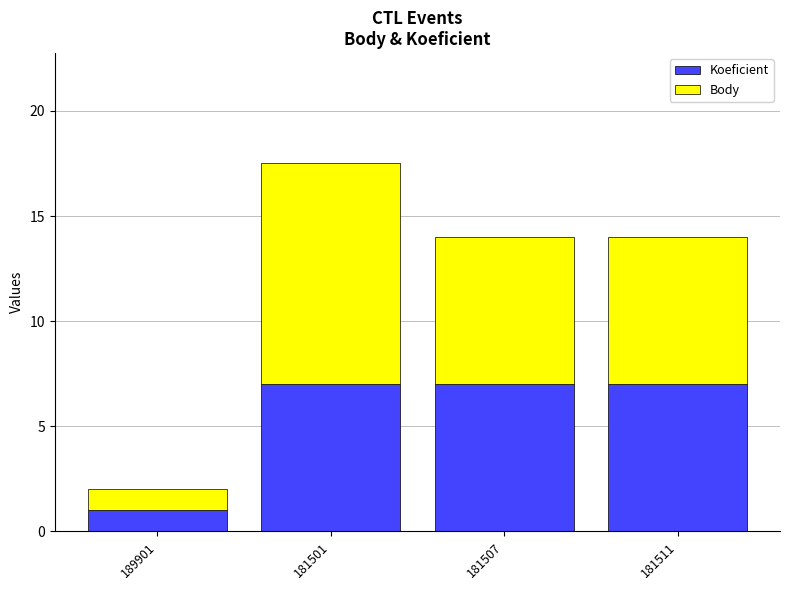

Count the number of categories in the chart.

4